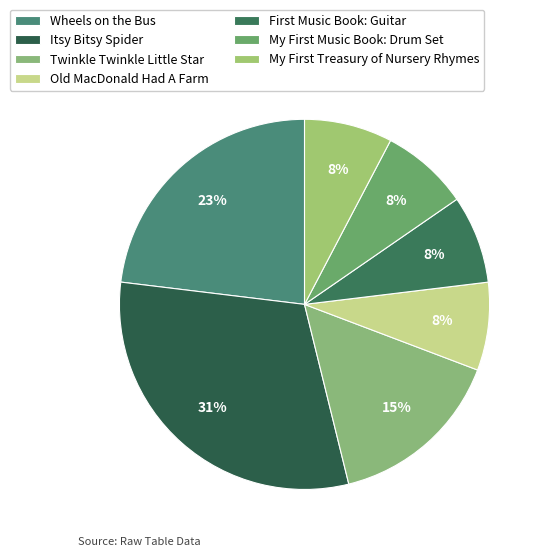

Which slice is the largest?

Itsy Bitsy Spider